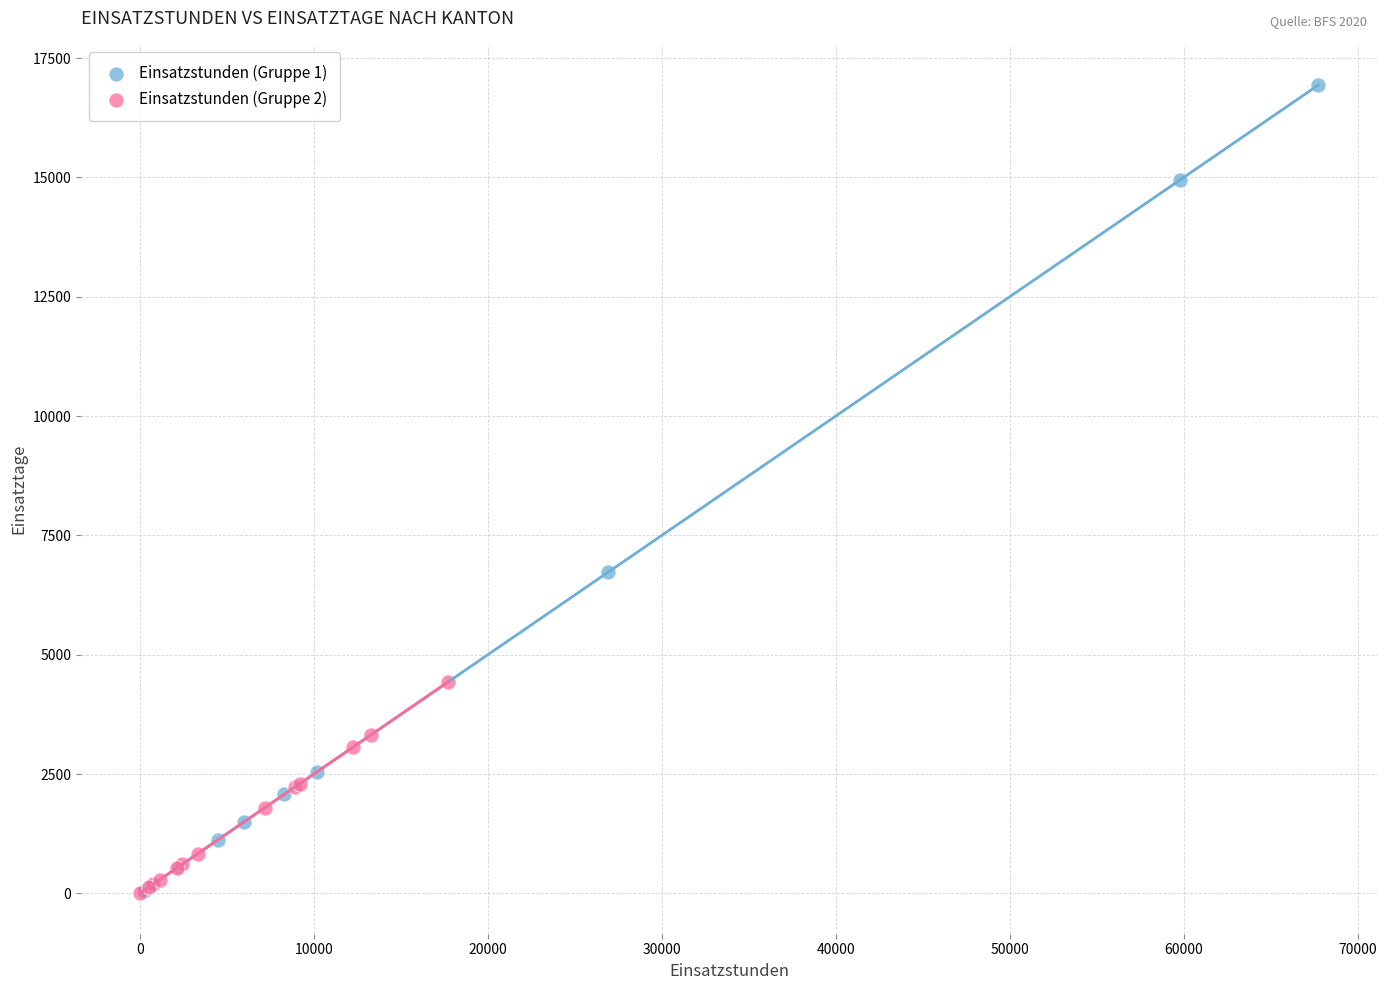

Which series reaches the maximum Y coordinate?

Einsatzstunden (Gruppe 1)